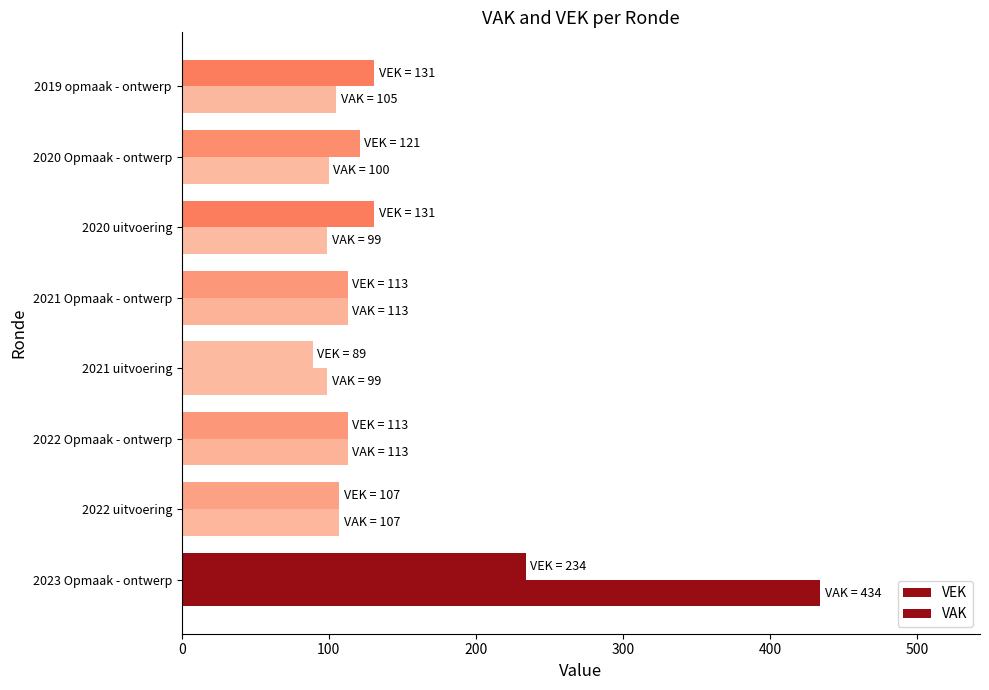

Reading left to right, extract all data points from this chart.

VEK: 234	107	113	89	113	131	121	131
VAK: 434	107	113	99	113	99	100	105